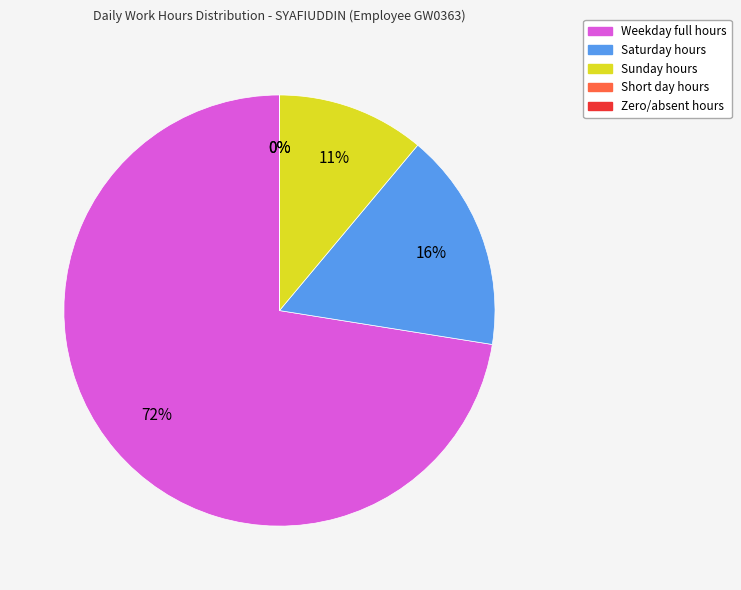

To the nearest percent, what is the average slice percentage?

20%